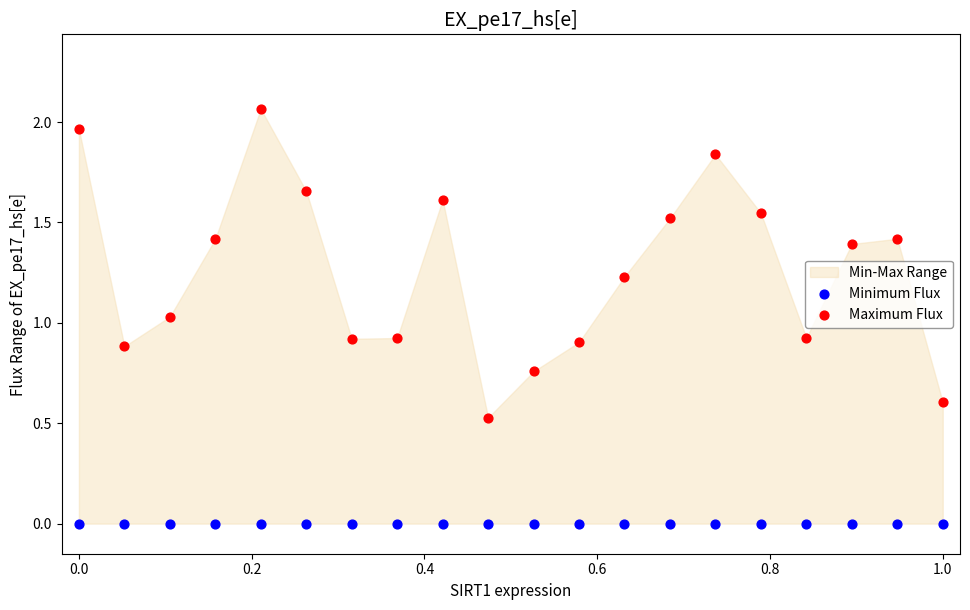

Which series contains the lowest Y value?

Minimum Flux